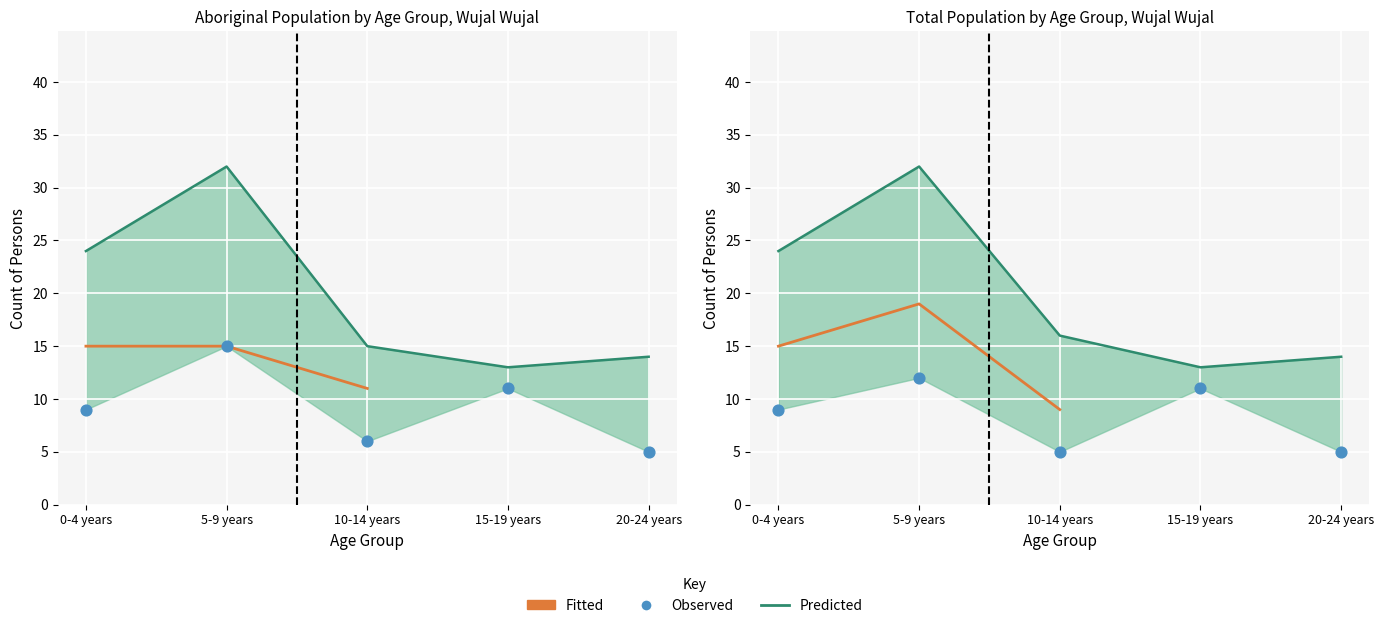

At which category is the sum across all series the highest?

5-9 years